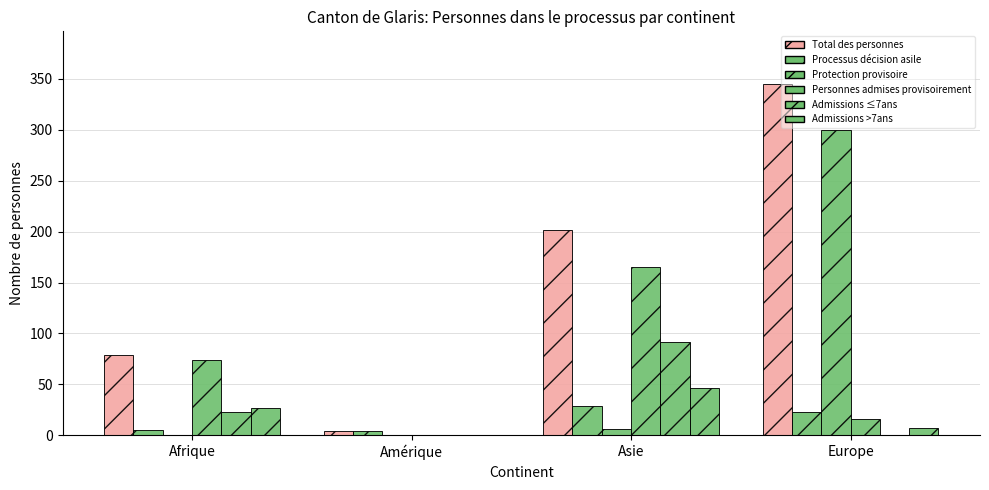

Are the bars horizontal?

No